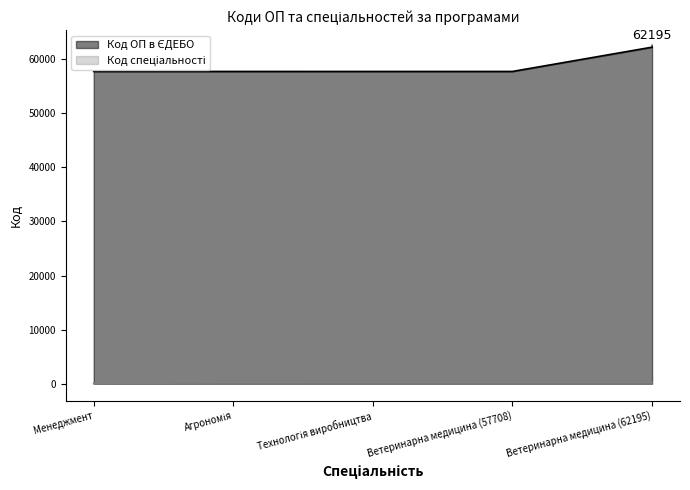

What is the label of the 2nd point from the left?

Агрономія